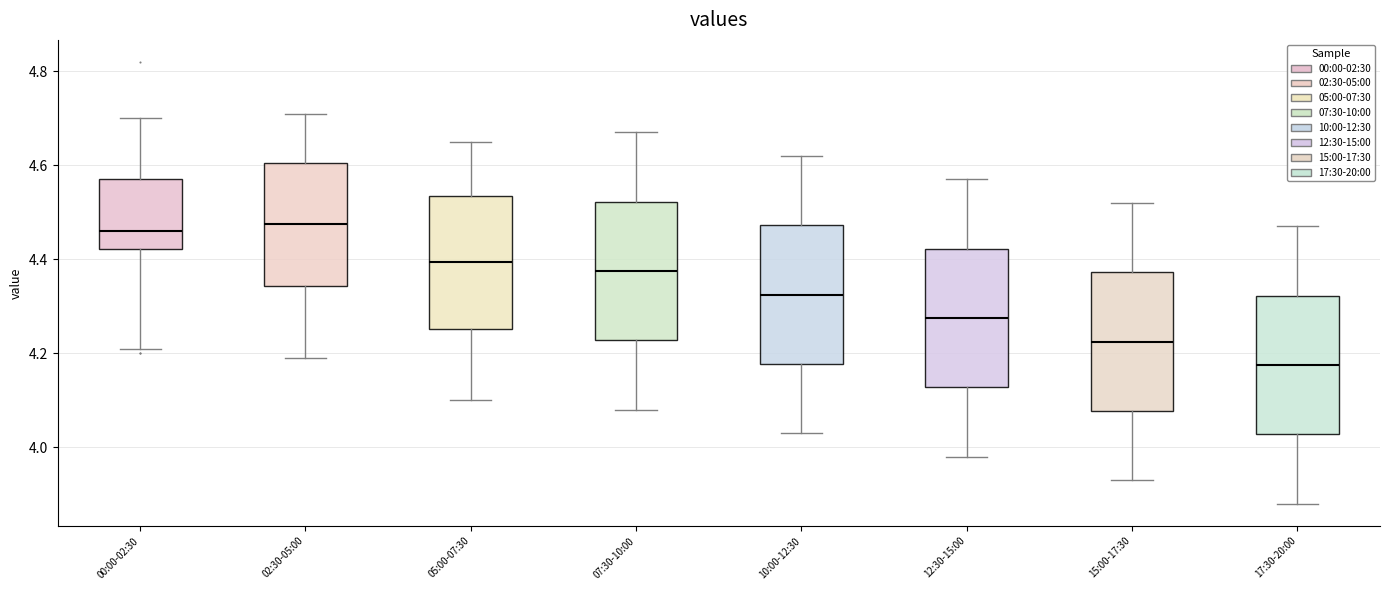

Reading left to right, read every box against the y-axis: the position of its median line, the range the box covers, and the ends of its whiskers. The values are not printed on the chart, so give them approximately, as read against the axis.

00:00-02:30: median 4.46, box 4.42 to 4.58, whiskers 4.22 to 4.70
02:30-05:00: median 4.48, box 4.34 to 4.60, whiskers 4.20 to 4.72
05:00-07:30: median 4.40, box 4.26 to 4.54, whiskers 4.10 to 4.66
07:30-10:00: median 4.38, box 4.22 to 4.52, whiskers 4.08 to 4.68
10:00-12:30: median 4.32, box 4.18 to 4.48, whiskers 4.04 to 4.62
12:30-15:00: median 4.28, box 4.12 to 4.42, whiskers 3.98 to 4.58
15:00-17:30: median 4.22, box 4.08 to 4.38, whiskers 3.94 to 4.52
17:30-20:00: median 4.18, box 4.02 to 4.32, whiskers 3.88 to 4.48